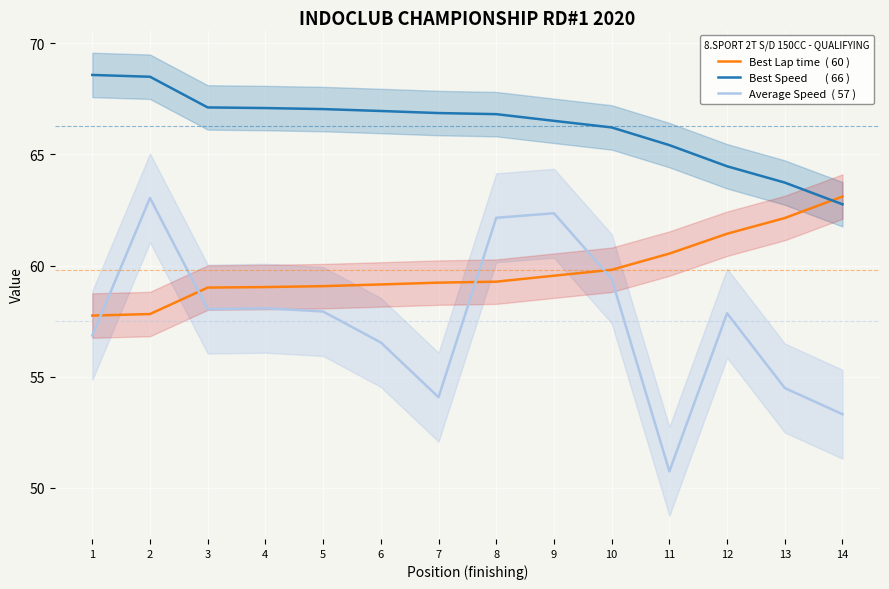

What is the minimum value shown in the chart?

50.7